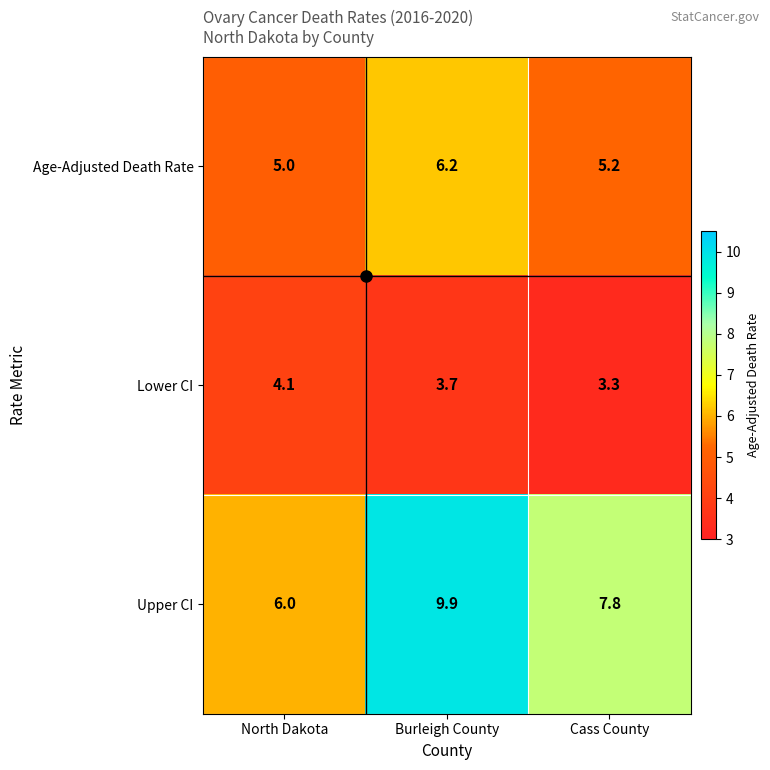

What is the difference between the highest and lowest values at Cass County?

4.5